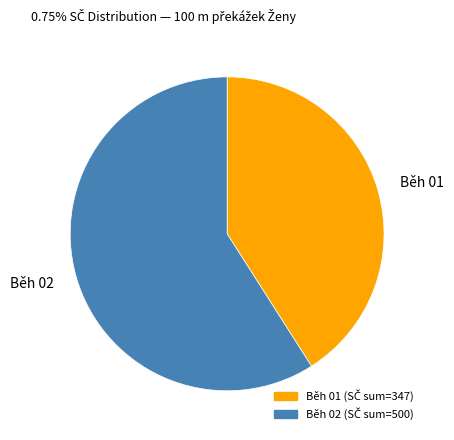

Between Běh 02 and Běh 01, which is larger?

Běh 02